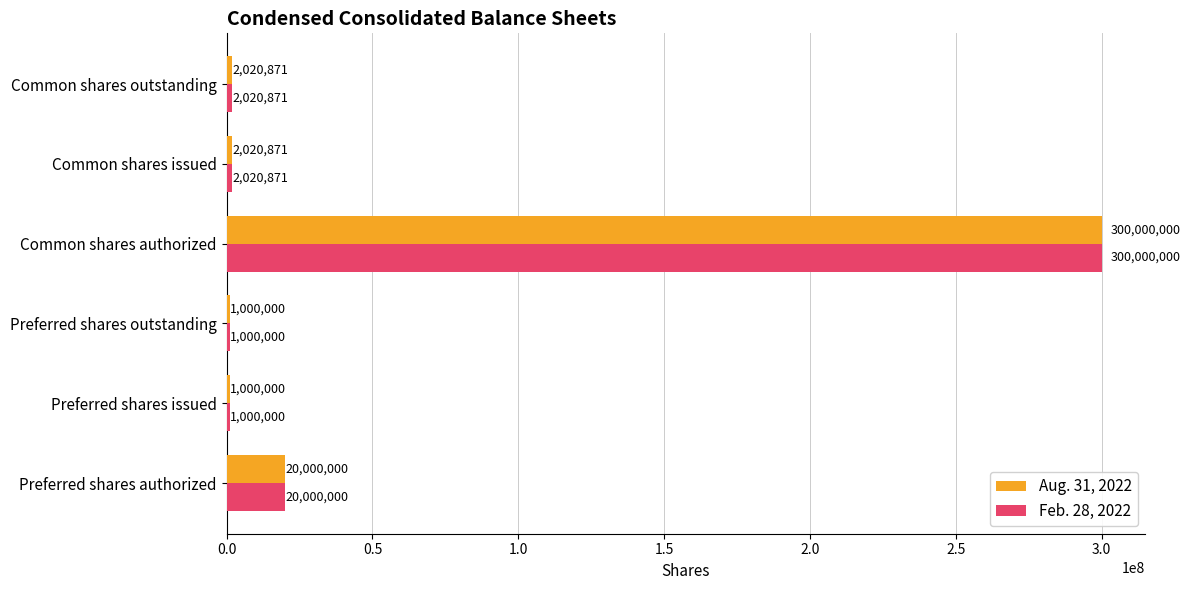

What is the highest value of the Aug. 31, 2022 series?

300000000